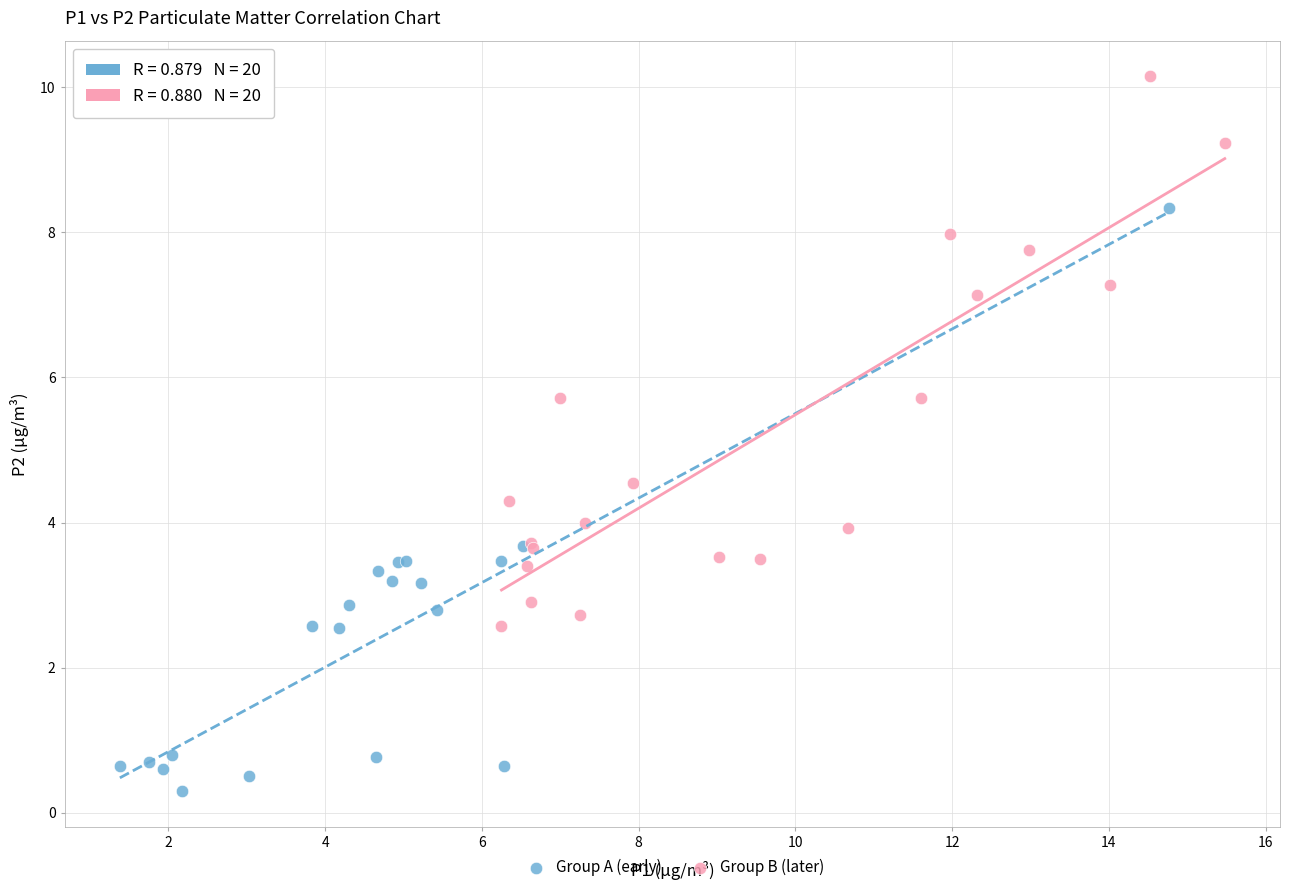

Which series reaches the maximum Y coordinate?

Group B (later)